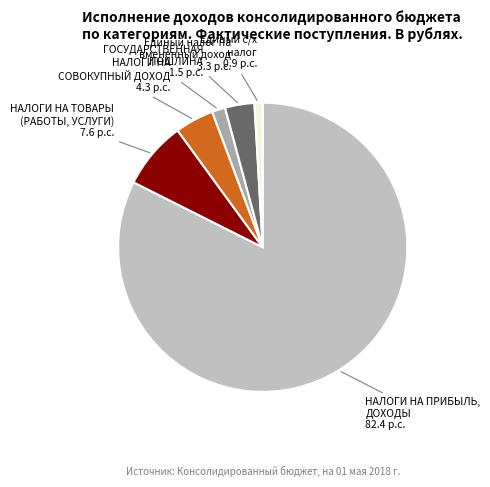

Does any single category account for the majority?

Yes